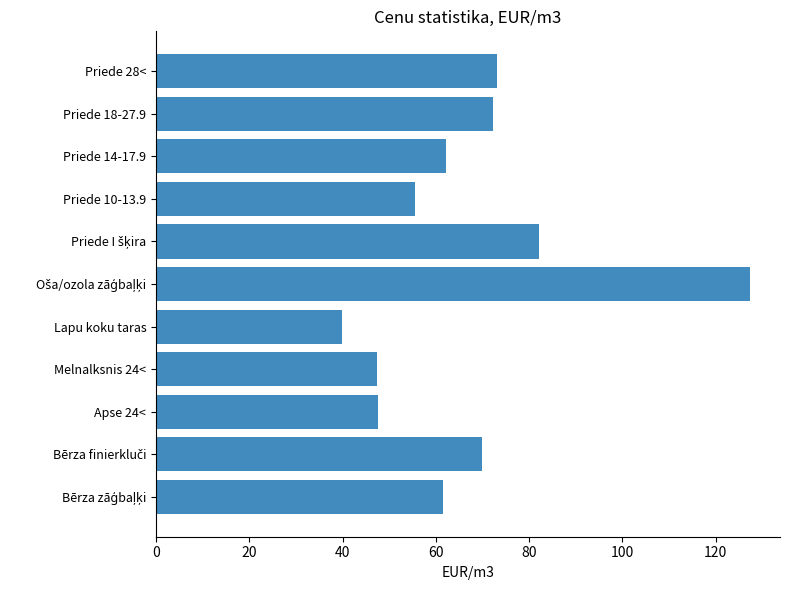

Is it true that the value at Apse 24< is 47.6?

True